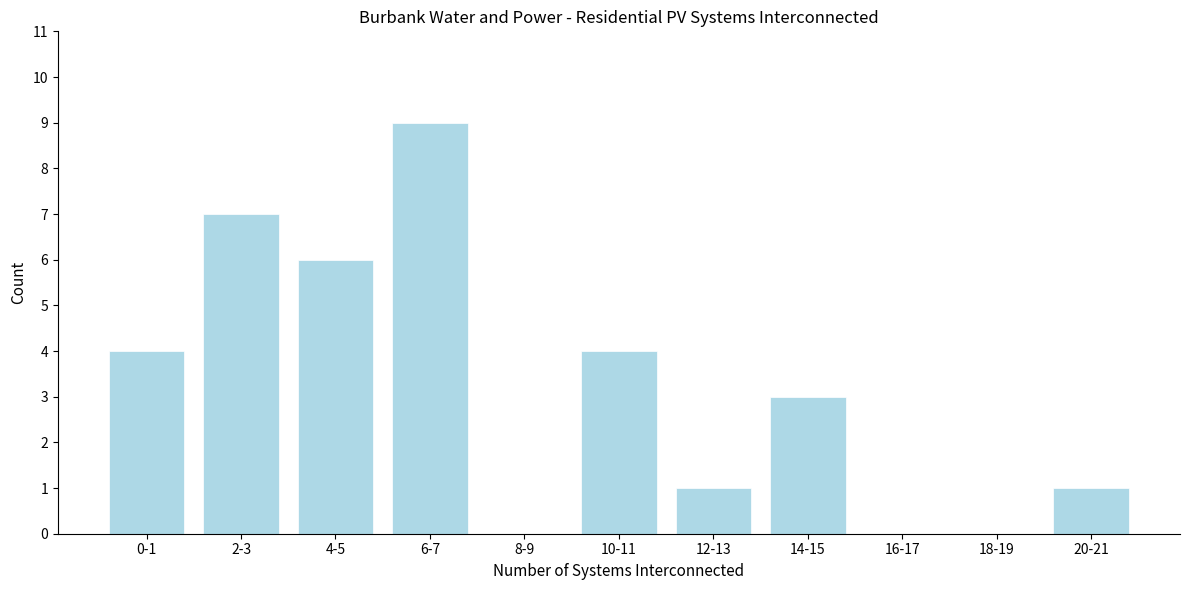

Reading left to right, transcribe all the data shown in this chart.

0-1=4	2-3=7	4-5=6	6-7=9	8-9=0	10-11=4	12-13=1	14-15=3	16-17=0	18-19=0	20-21=1